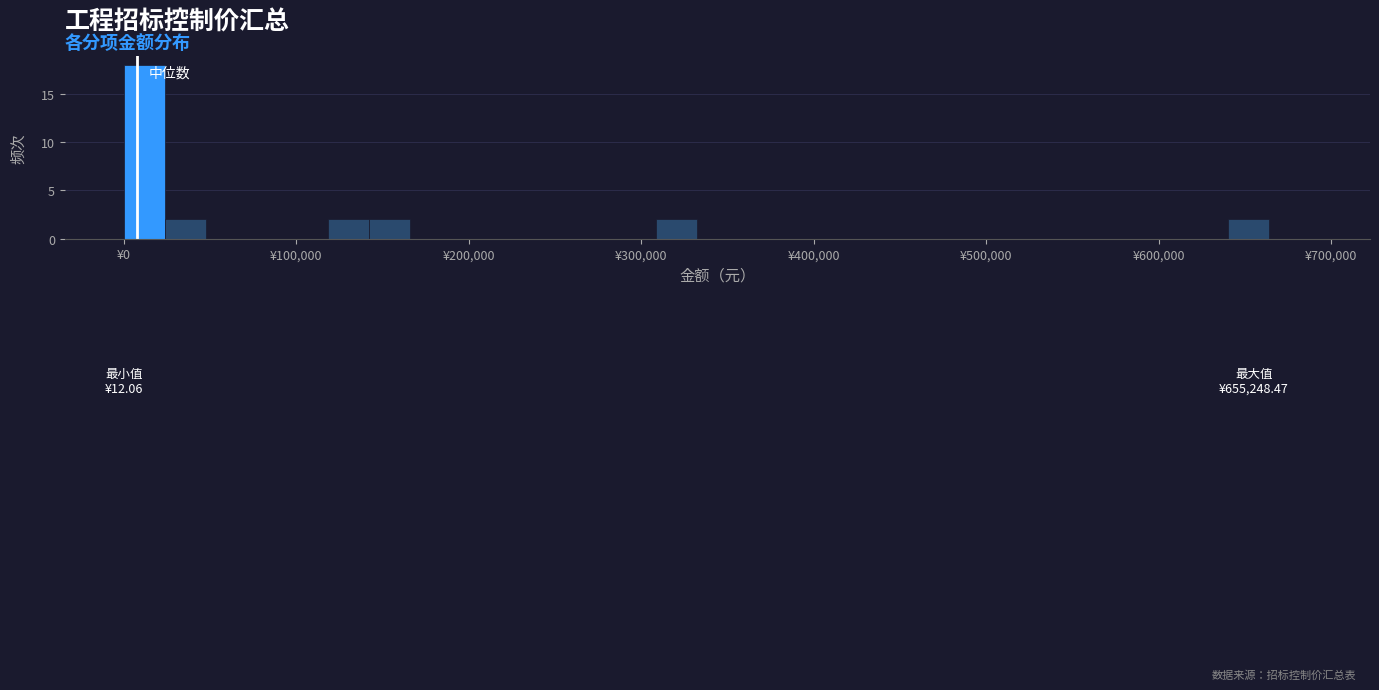

Read against the x-axis, roughly where is the centre of the tallest bar?

10000